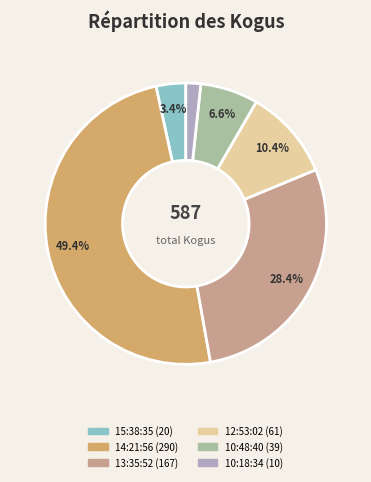

Count the number of slices in the pie.

6